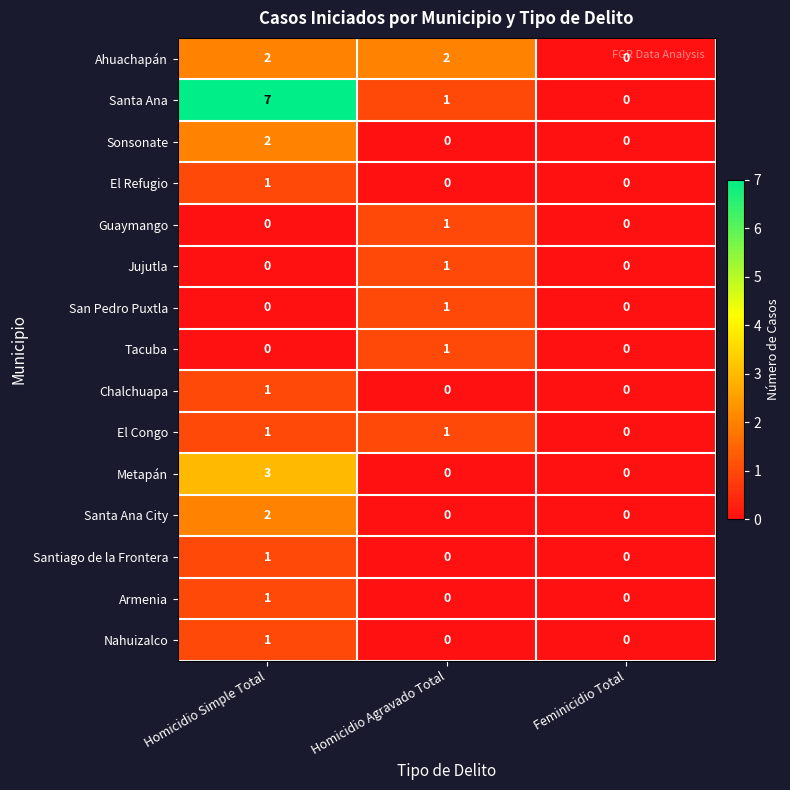

What is the difference between the highest and lowest values at Homicidio Simple Total?

7